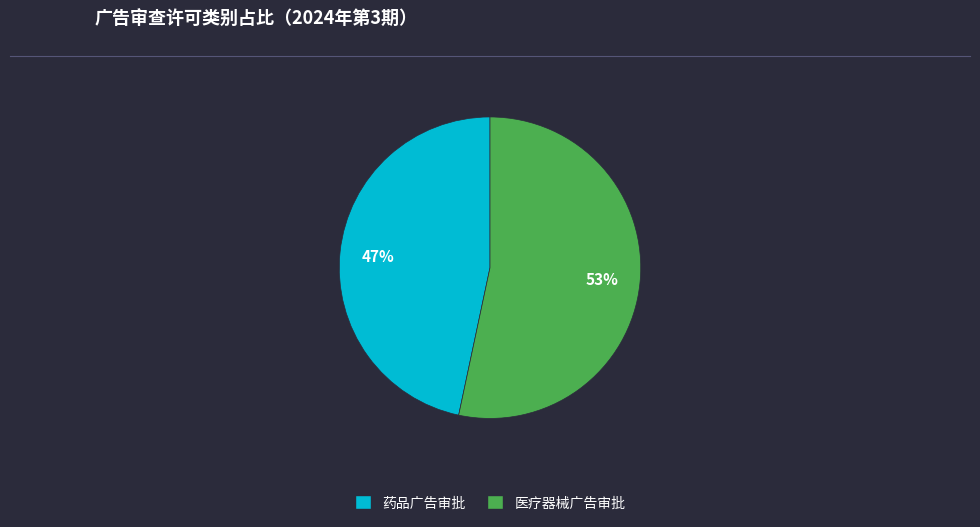

To the nearest percent, what portion does 药品广告审批 represent?

47%